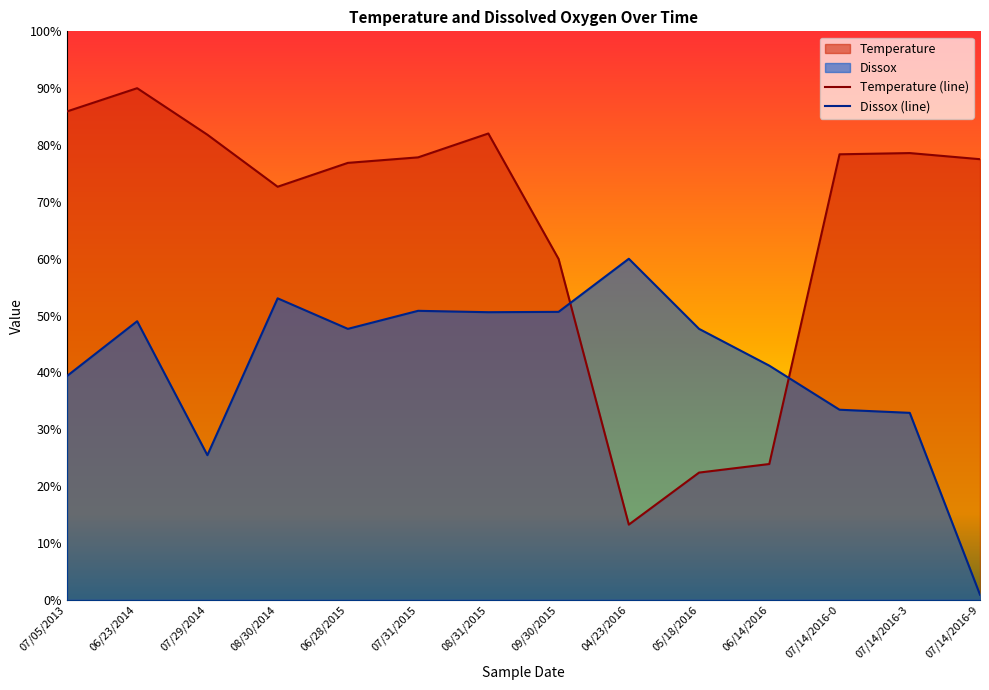

What is the sum of the Dissox values at 09/30/2015 and 07/05/2013?

90.0